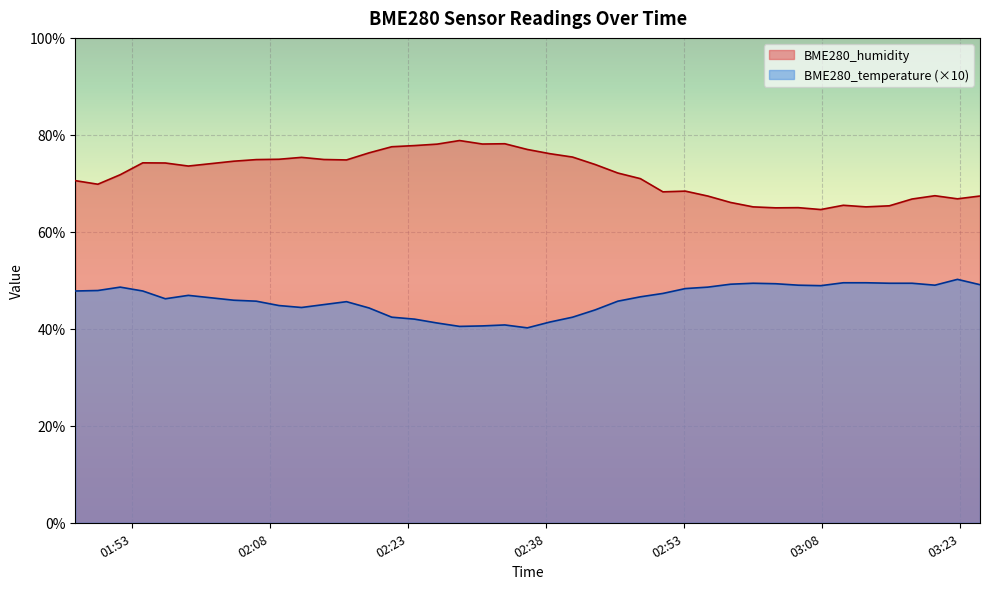

Does the chart display data point markers on the line(s)?

No